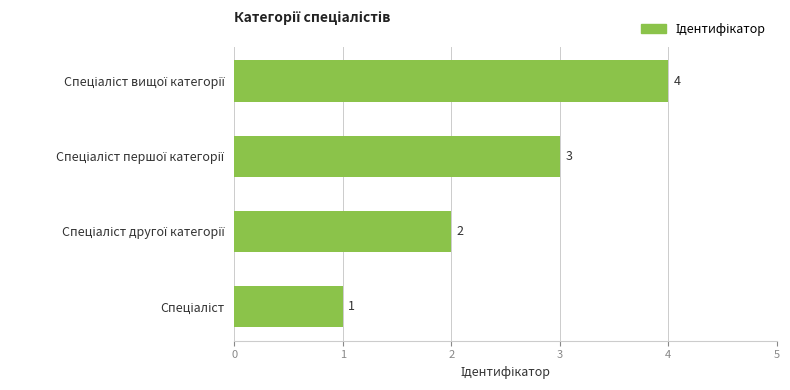

Count the values in the range 2 to 4.

3